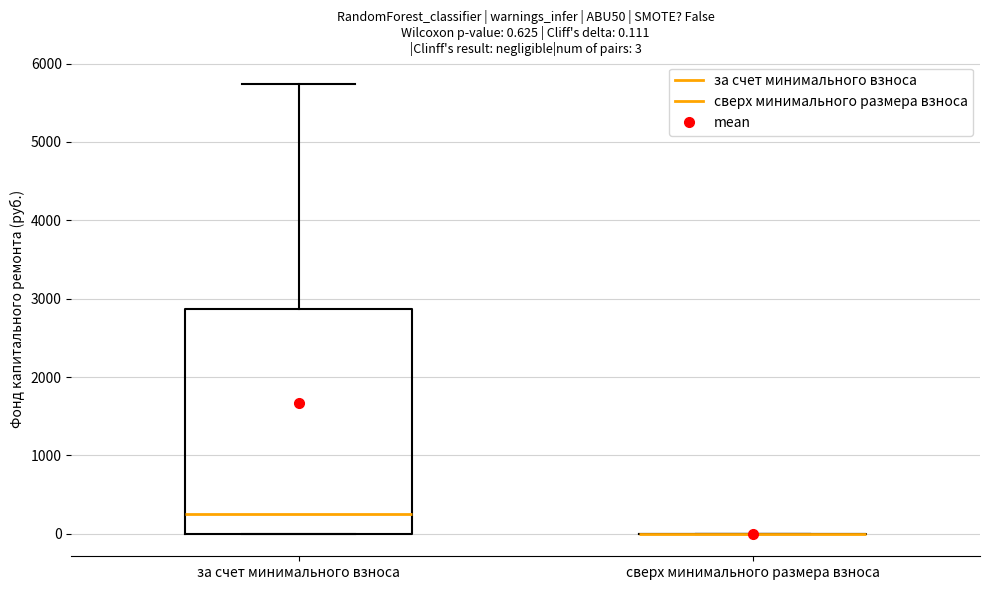

Which box is the tallest, from its lower edge to its upper edge?

за счет минимального взноса